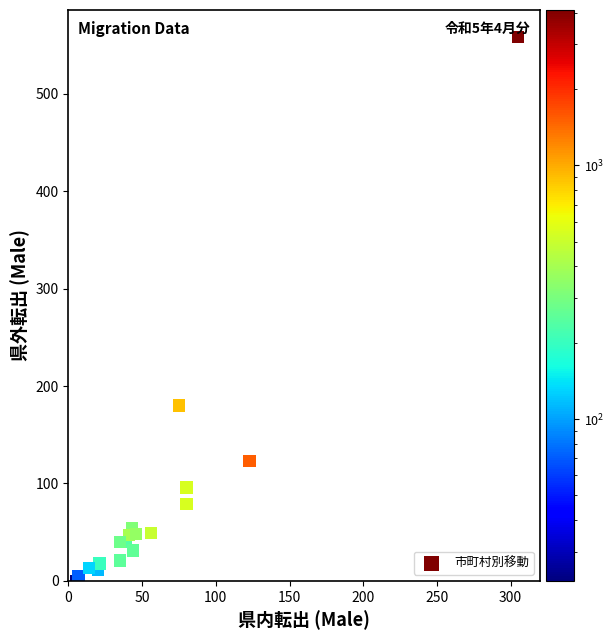

What Y value in the scatter plot is closest to 279?

180